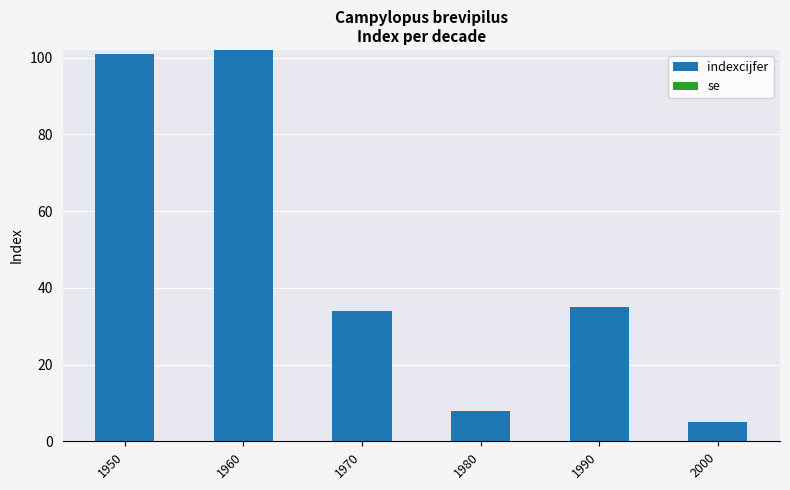

Reading right to left, extract all data points from this chart.

5	35	8	34	102	101